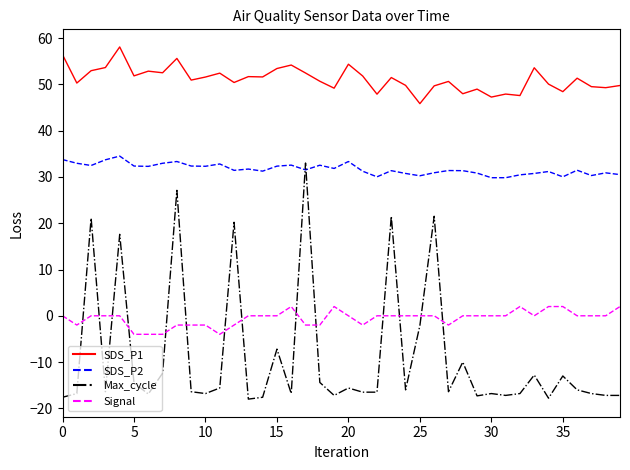

What is the maximum value for Max_cycle?

33.0